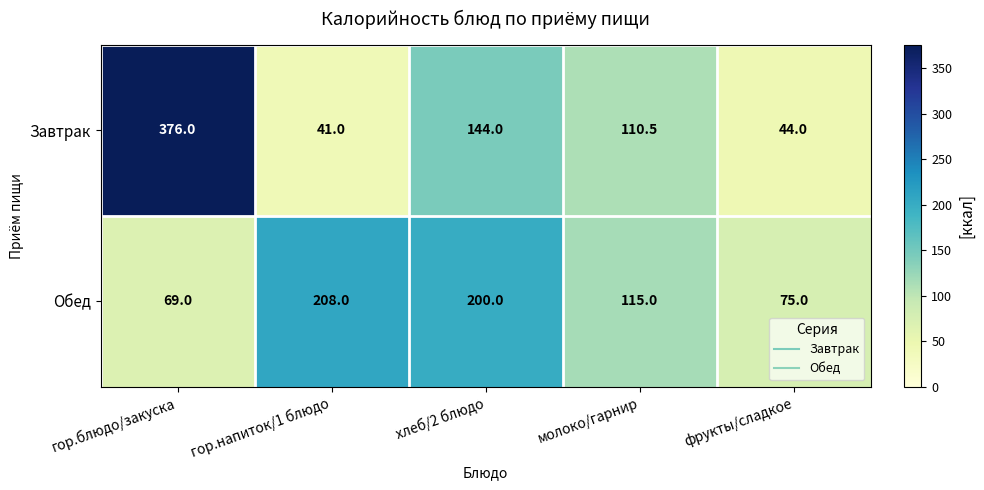

Reading right to left, transcribe all the data shown in this chart.

Завтрак: 44.0	110.5	144.0	41.0	376.0
Обед: 75.0	115.0	200.0	208.0	69.0